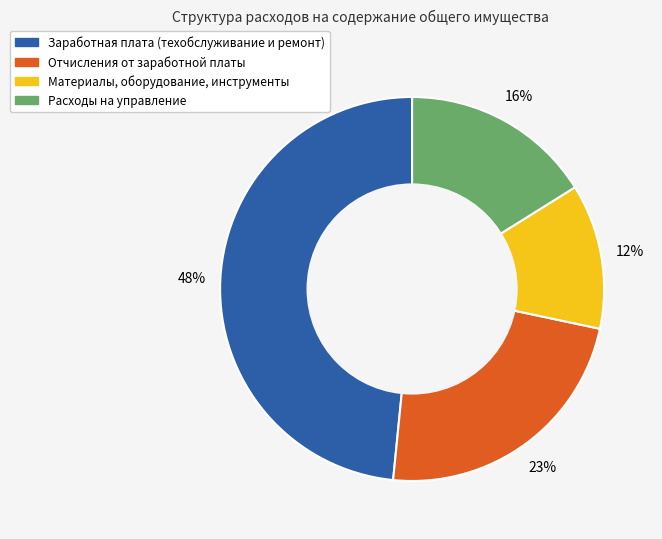

To the nearest percent, what is the difference between the largest and smallest slice percentages?

36%